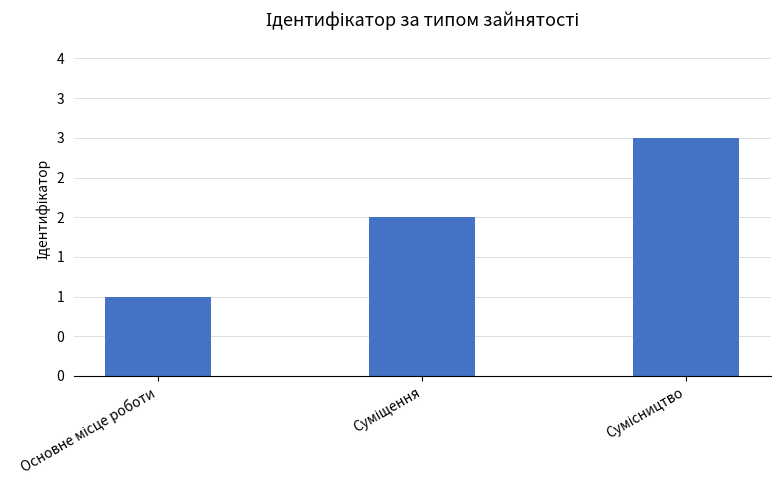

What is the approximate value at Суміщення?

2